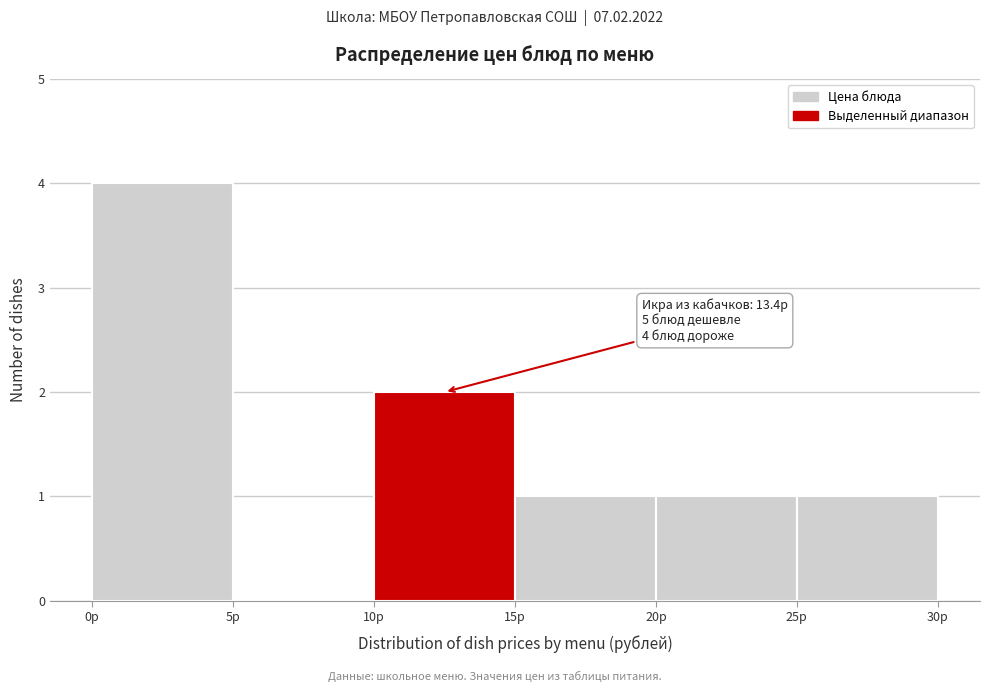

Which range on the x-axis has the tallest bar?

0 to 5